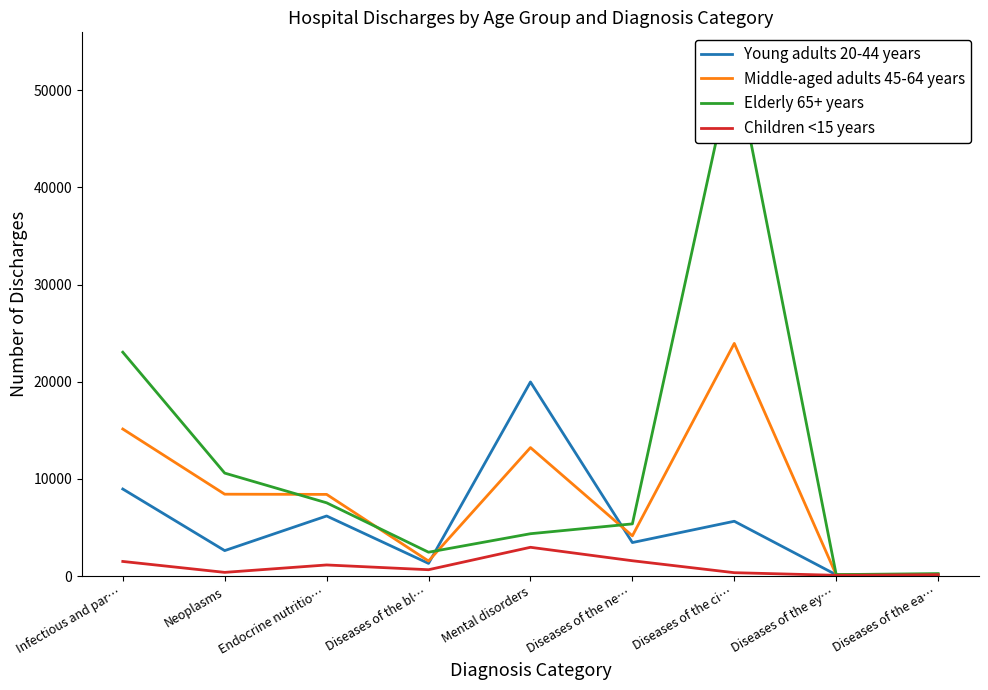

The Elderly 65+ years series shows 18882 at Diseases of the ci…. True or false?

False